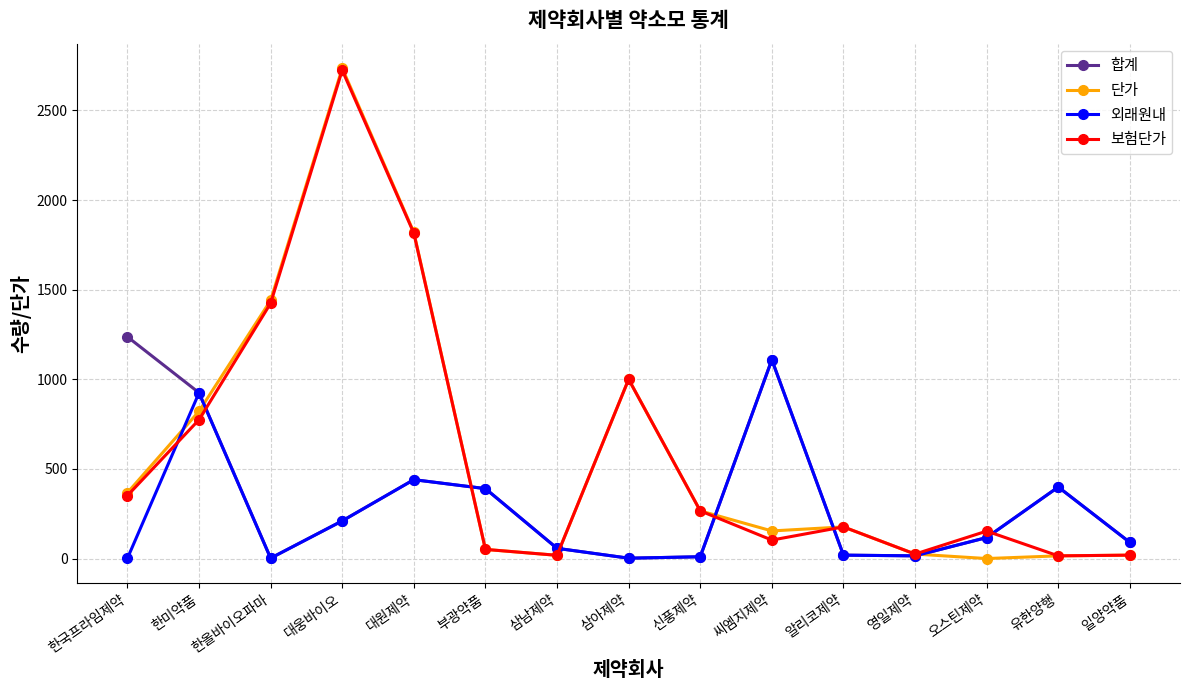

After their last crossing, which series has the higher values: 보험단가 or 외래원내?

외래원내